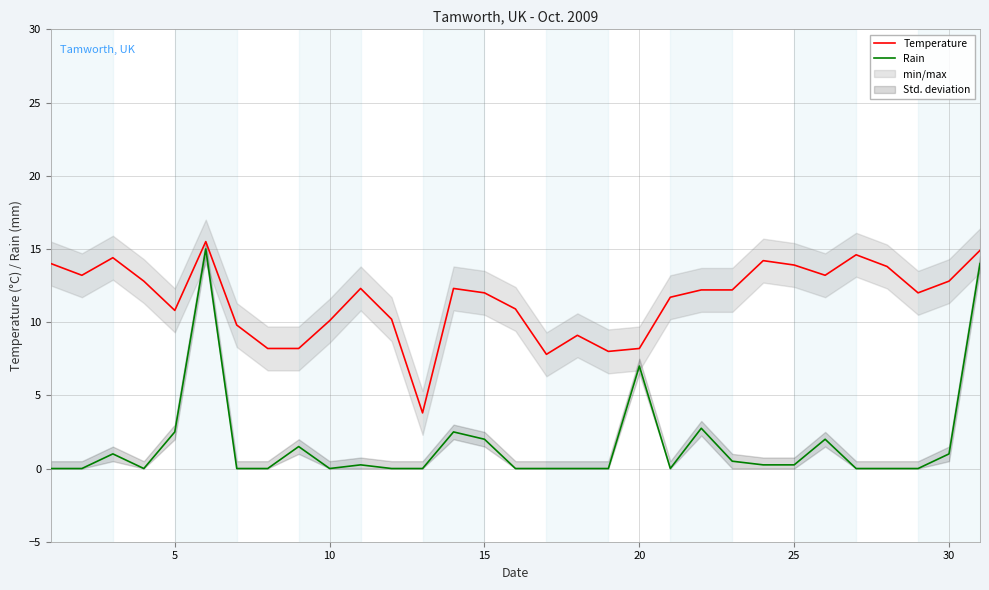

True or false: Rain and Temperature cross at least once.

False